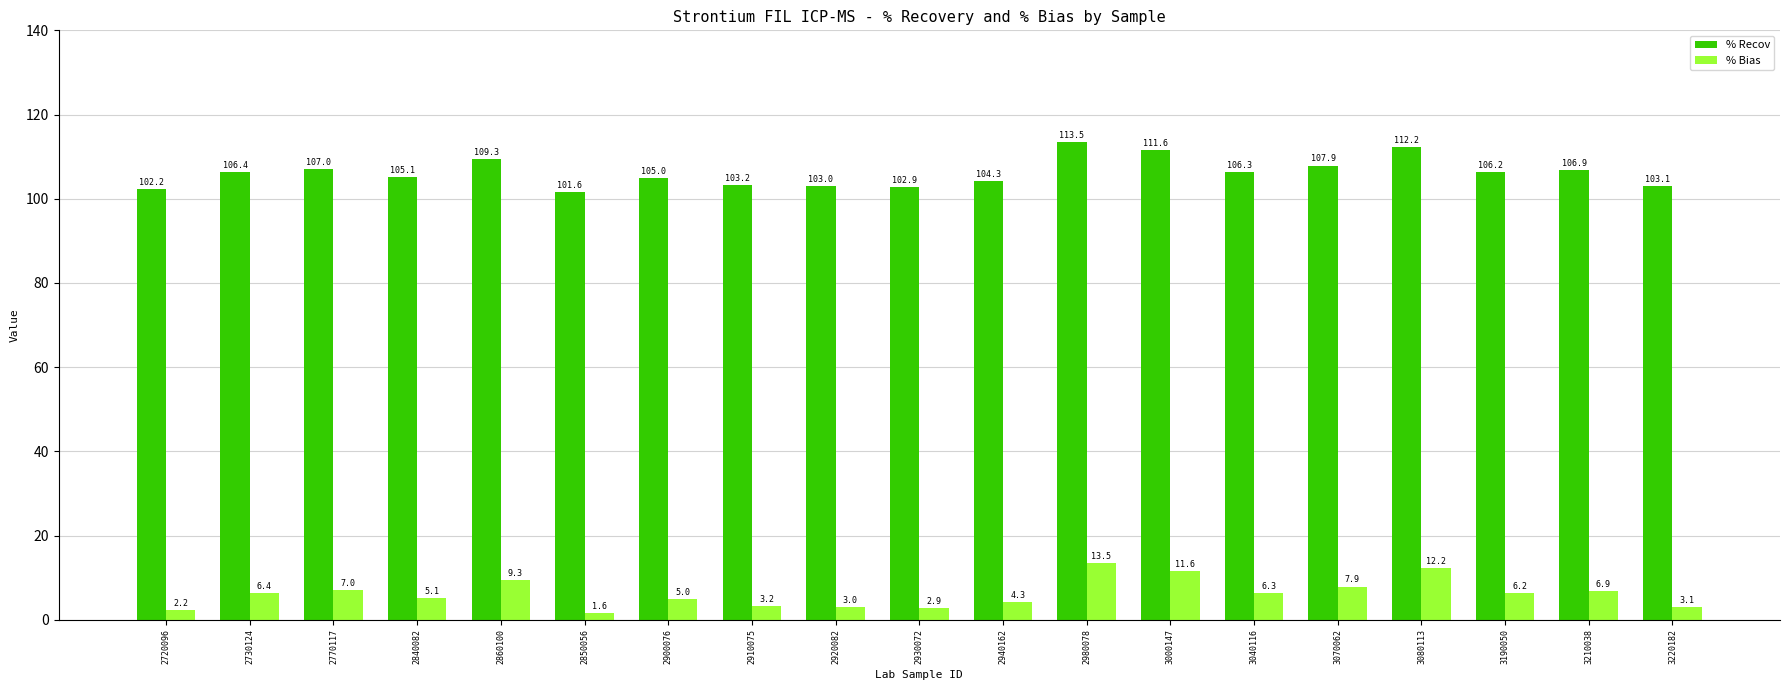

At 2840082, list the series in order from smallest to largest.

% Bias, % Recov